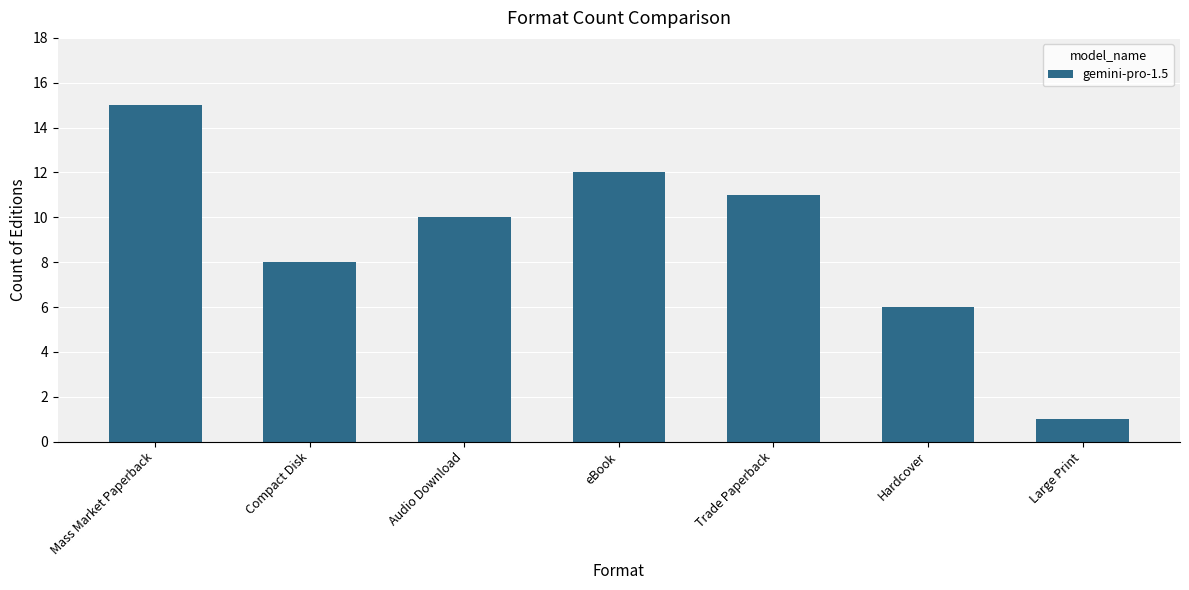

What is the minimum value shown in the chart?

1